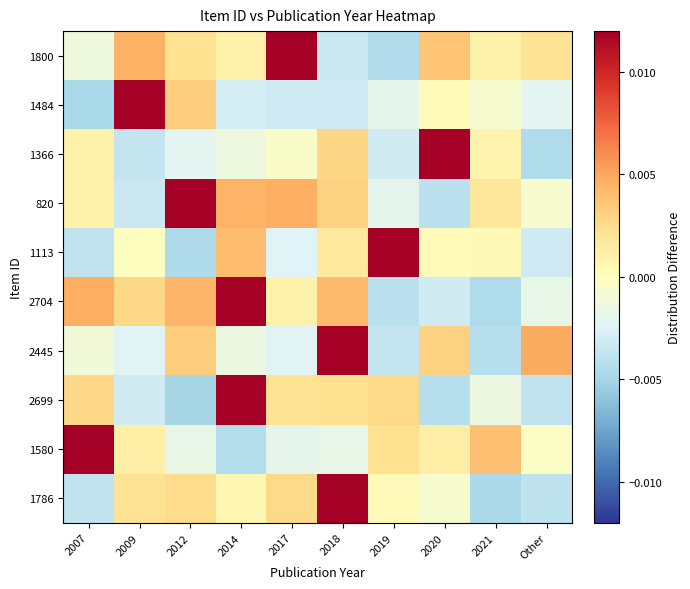

Rank the series by their maximum value, from lowest to highest.

1800, 1484, 1366, 820, 1113, 2704, 2445, 2699, 1580, 1786